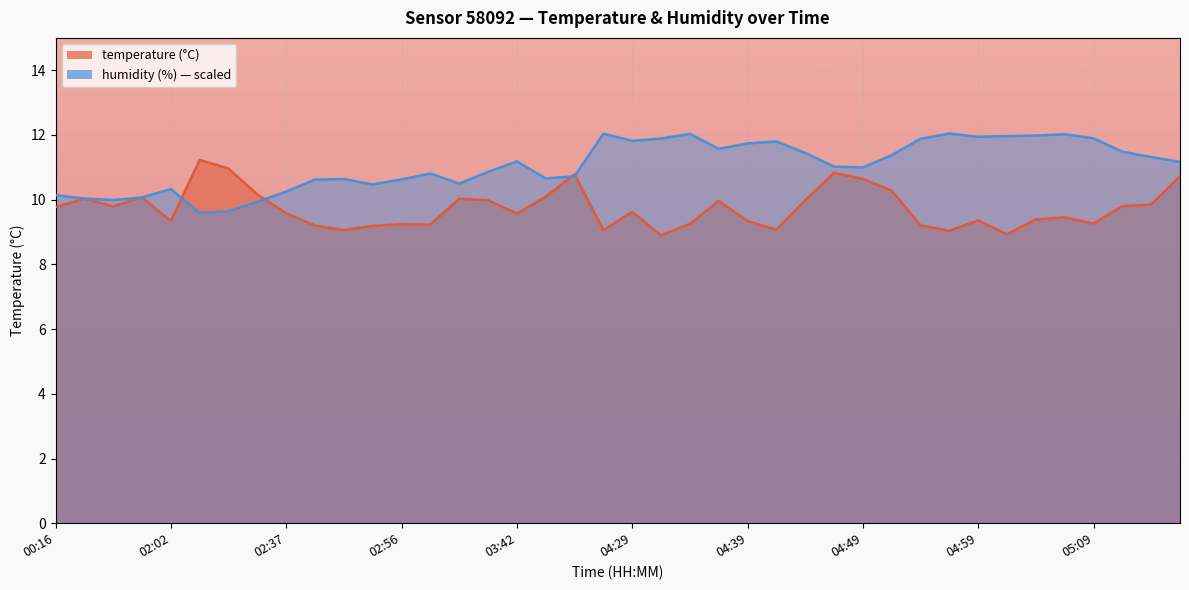

How many interior local valleys does the humidity series have?

9